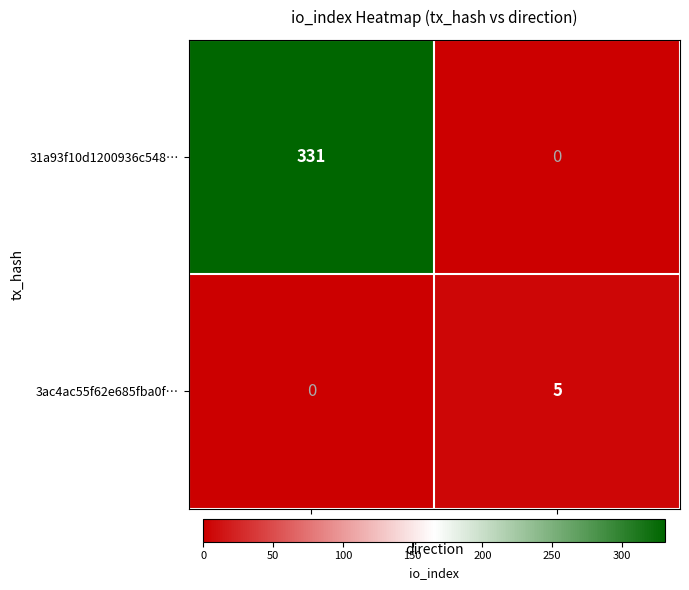

What is the spread (max minus min) of values at -1?

331